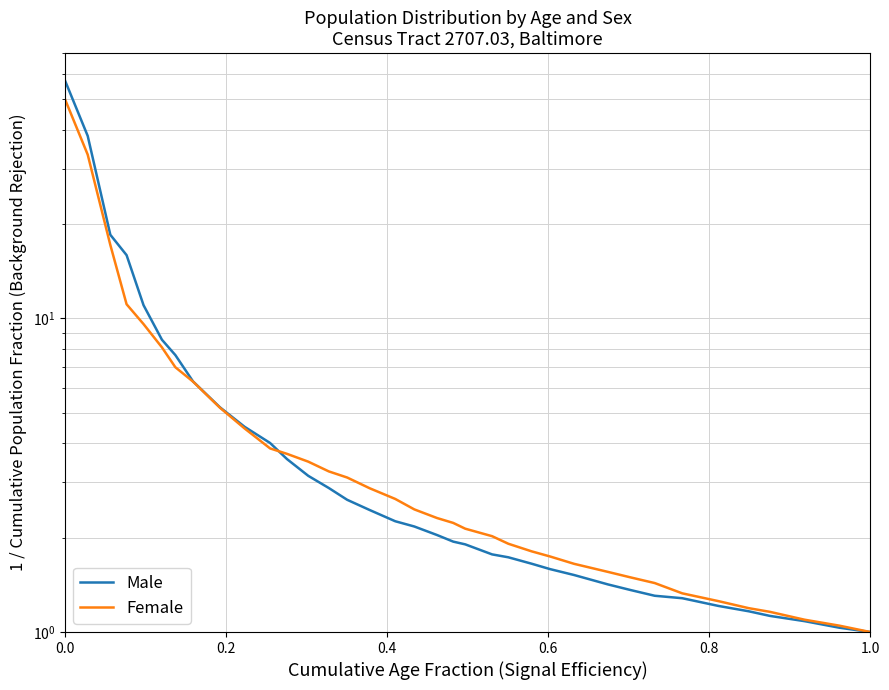

What is the sum of all Male values?

222.4